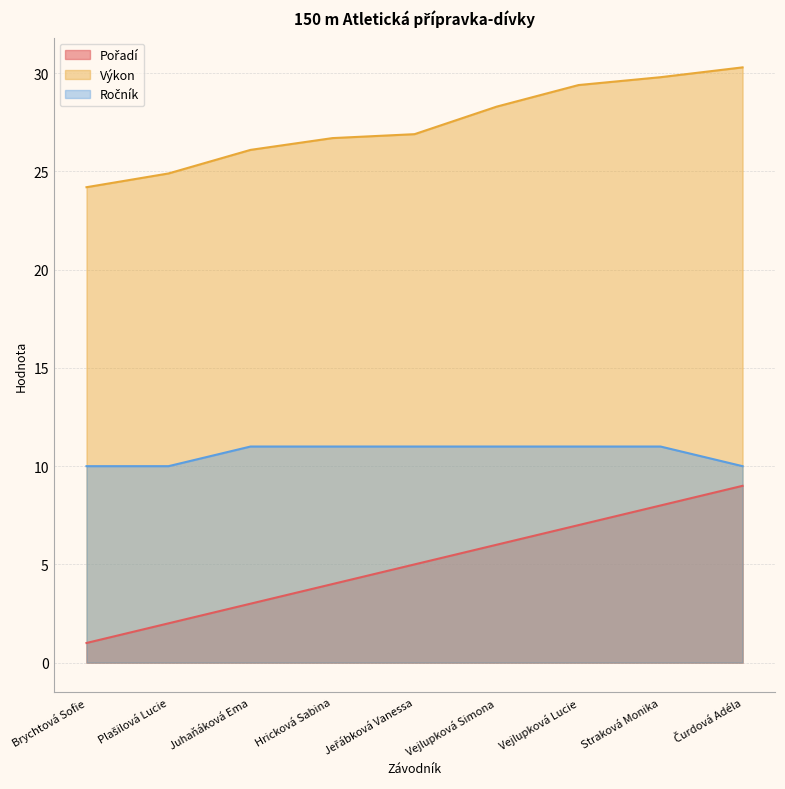

Which series changed the most between Brychtová Sofie and Vejlupková Simona?

Pořadí